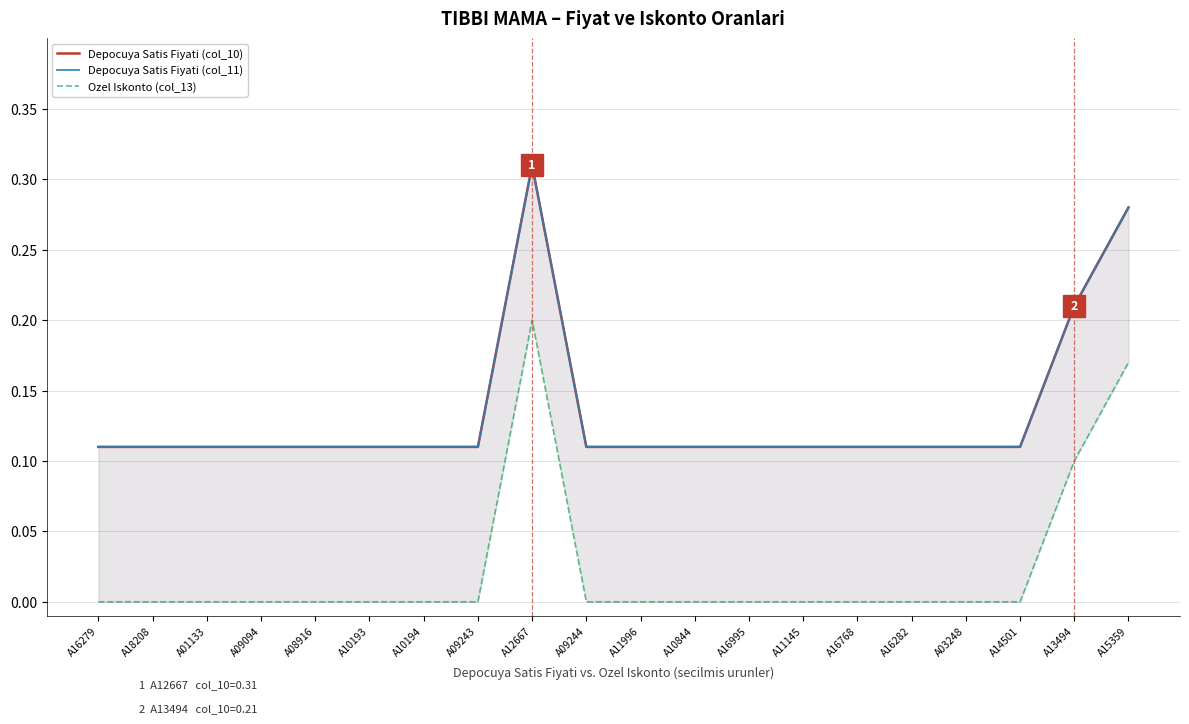

What is the label of the 2nd point from the right?

A13494